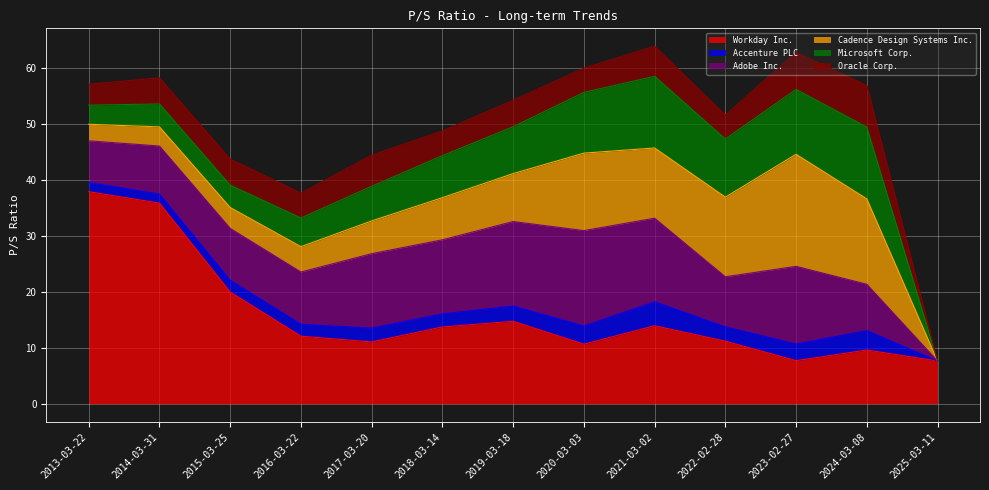

At which label does Workday Inc. reach its peak?

2013-03-22